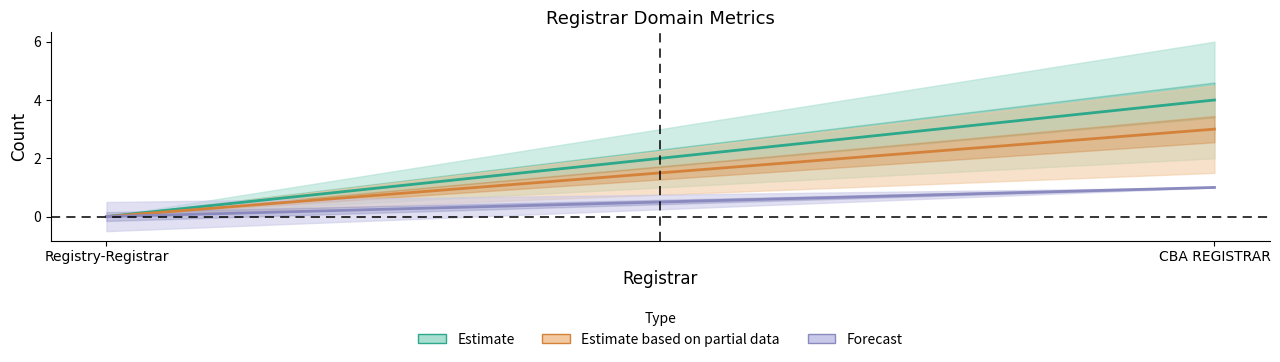

How many data points does each series have?

2